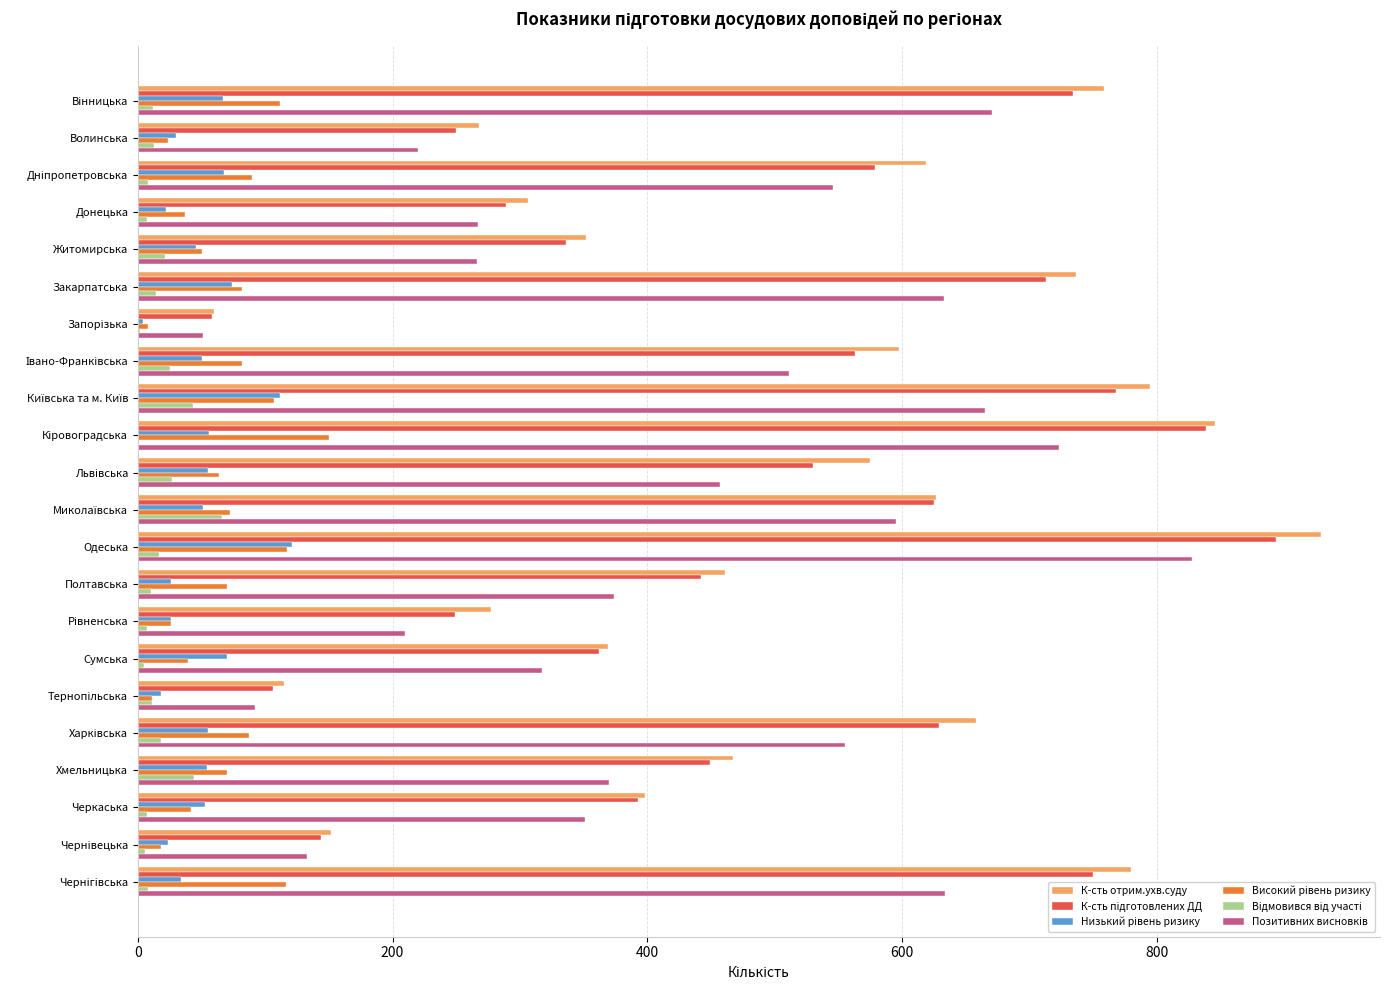

The К-сть отрим.ухв.суду series shows 279 at Полтавська. True or false?

False